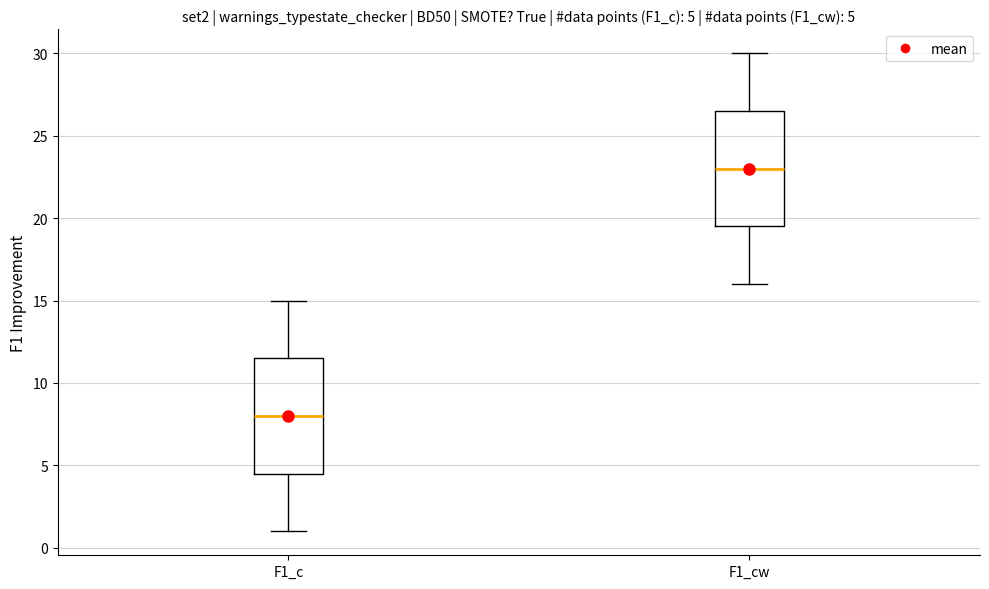

Which box has the highest median line?

F1_cw